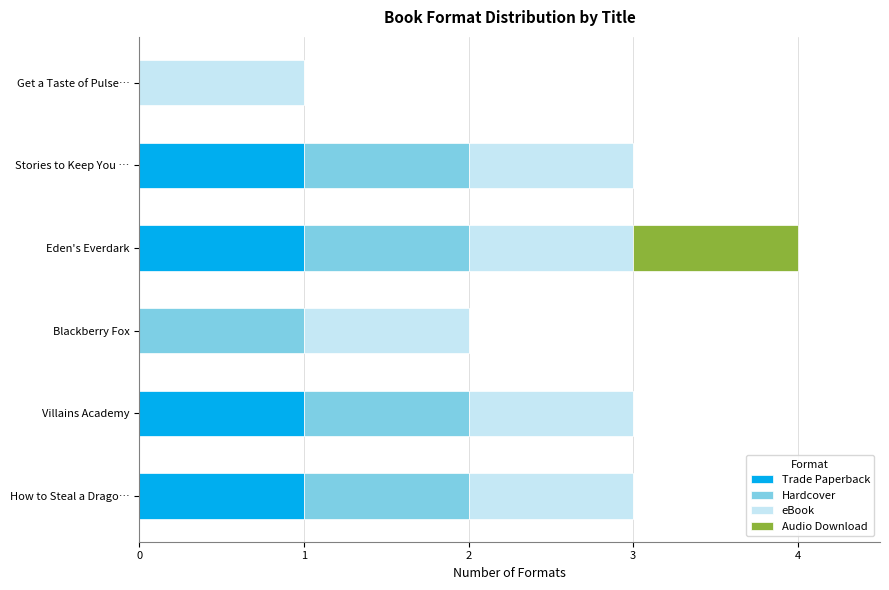

What is the total value across all series at Villains Academy?

3